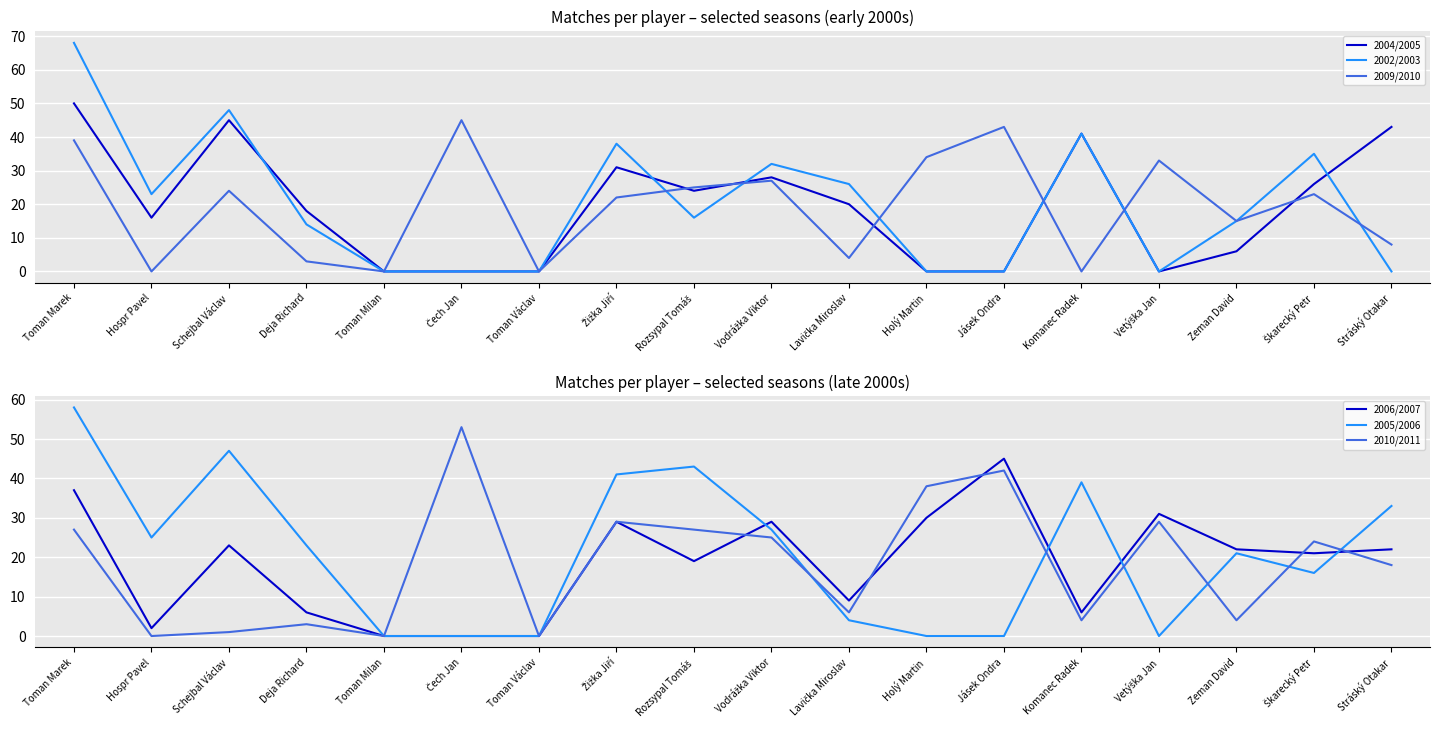

Does the chart display data point markers on the line(s)?

No